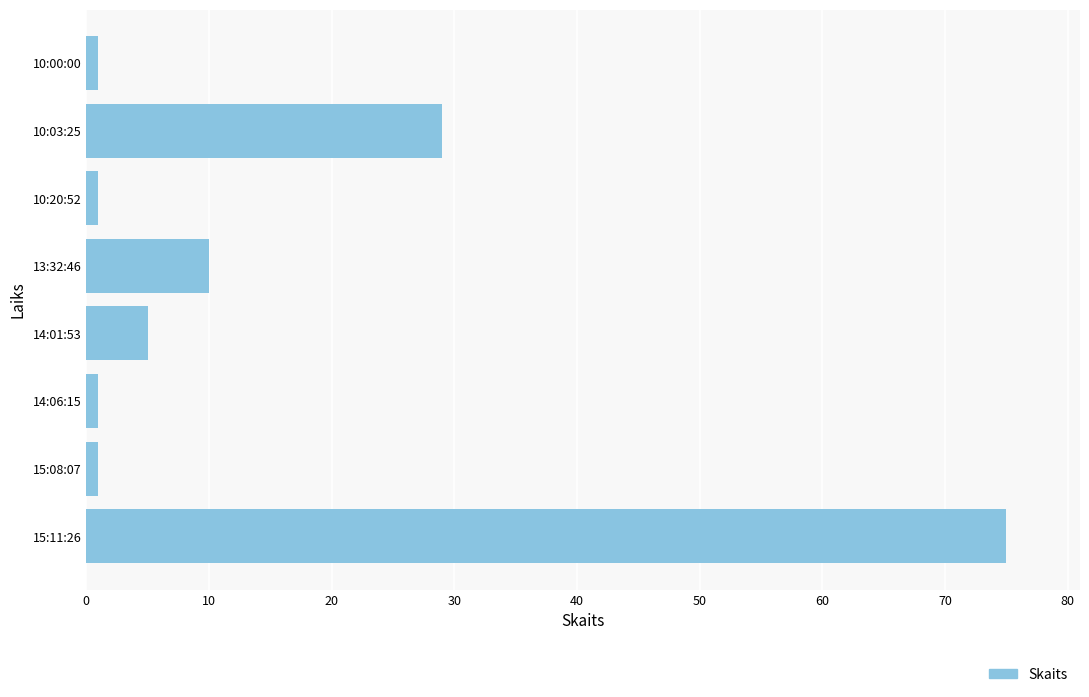

What is the maximum value shown in the chart?

75